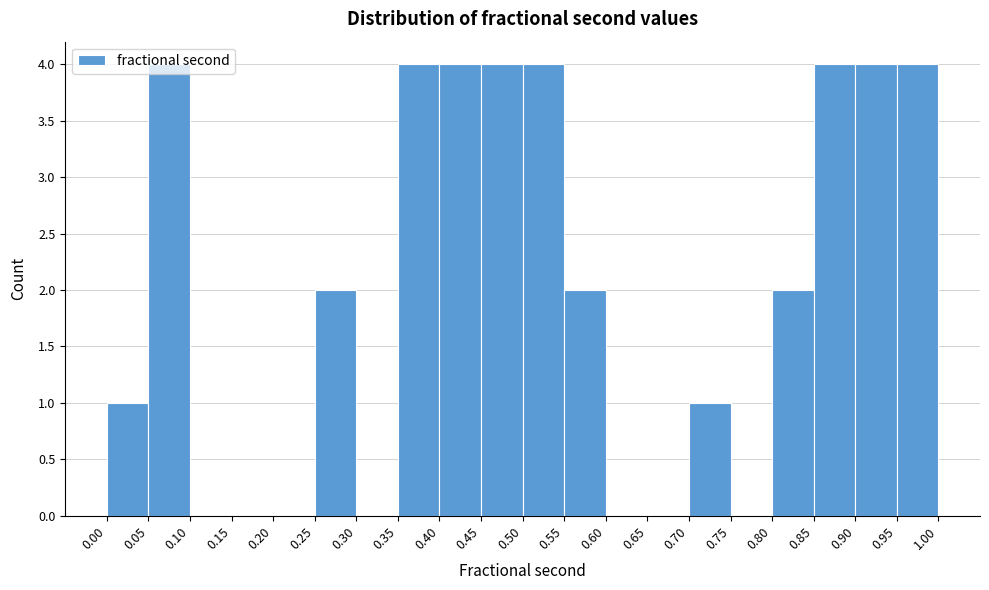

Reading left to right, list every bar in this chart as the range it spans on the x-axis followed by its height. The values are not printed on the chart, so give them approximately, as read against the axis.

0.00 to 0.05: 1
0.05 to 0.10: 4
0.10 to 0.15: 0
0.15 to 0.20: 0
0.20 to 0.25: 0
0.25 to 0.30: 2
0.30 to 0.35: 0
0.35 to 0.40: 4
0.40 to 0.45: 4
0.45 to 0.50: 4
0.50 to 0.55: 4
0.55 to 0.60: 2
0.60 to 0.65: 0
0.65 to 0.70: 0
0.70 to 0.75: 1
0.75 to 0.80: 0
0.80 to 0.85: 2
0.85 to 0.90: 4
0.90 to 0.95: 4
0.95 to 1.00: 4